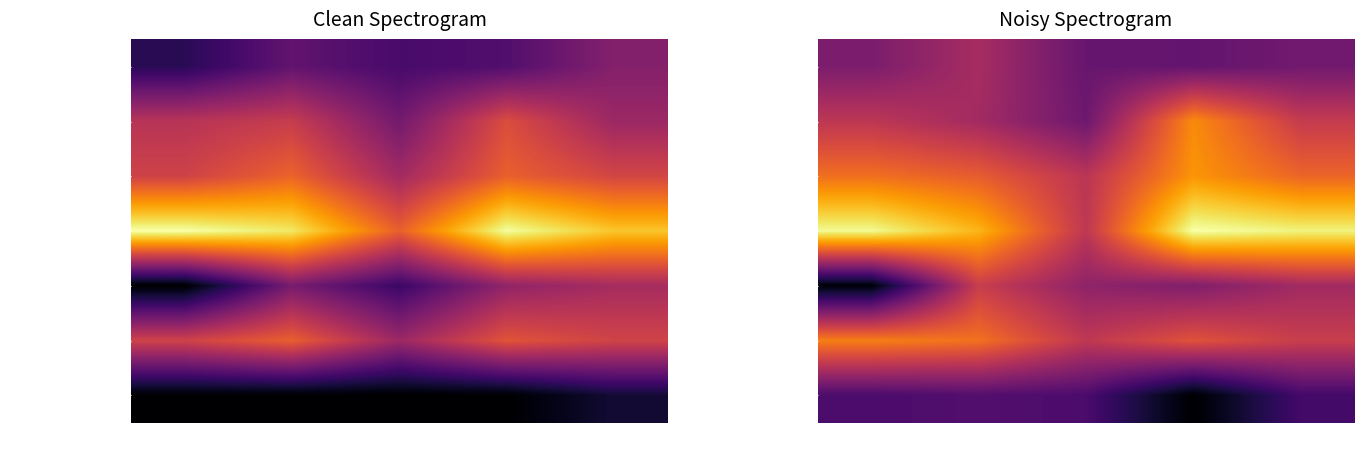

What is the greatest value displayed?

9.7